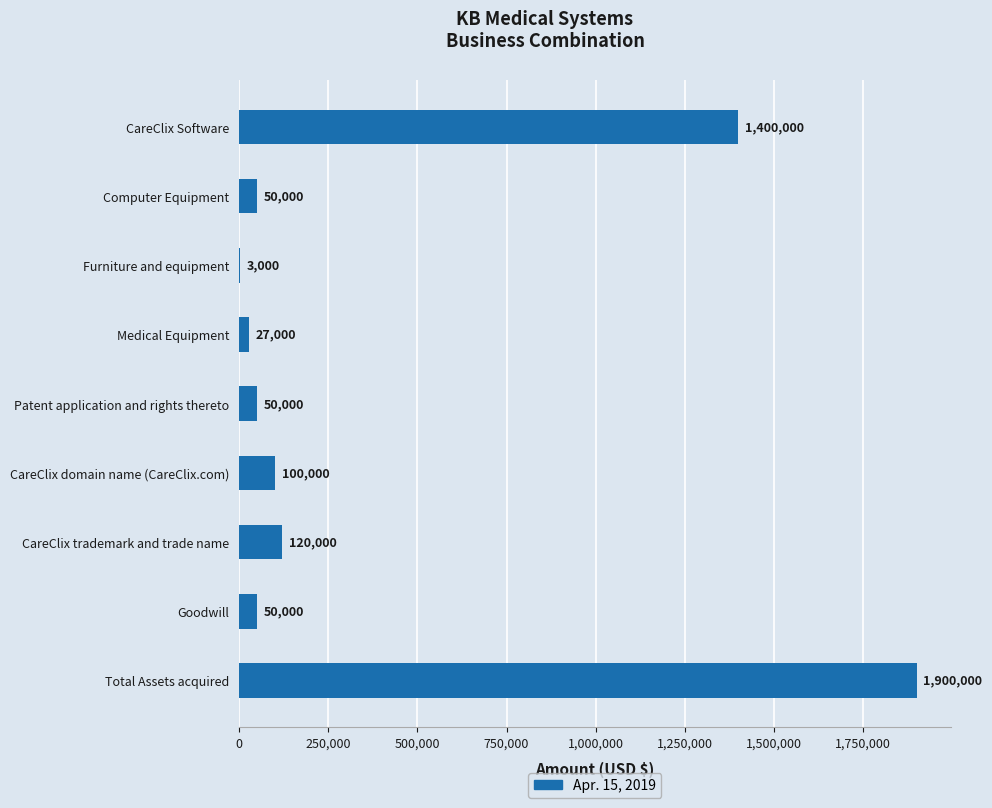

What is the change in value from CareClix Software to Furniture and equipment?

-1397000